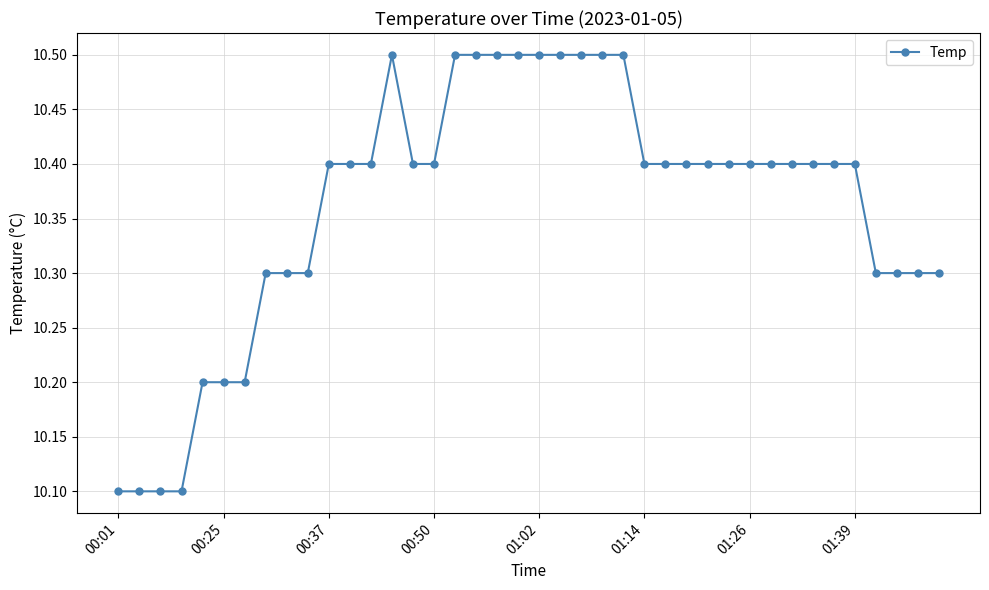

What is the value of the 30th point from the left?

10.4